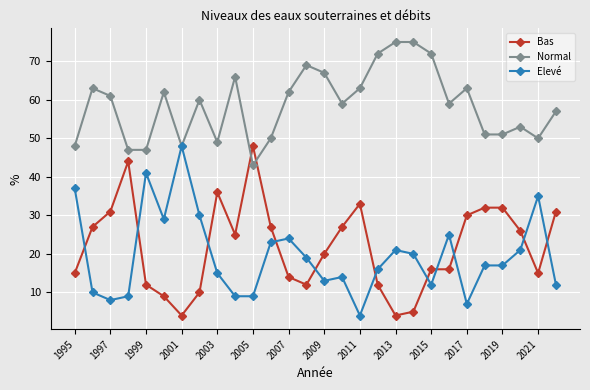

Which series has the largest total across all categories?

Normal